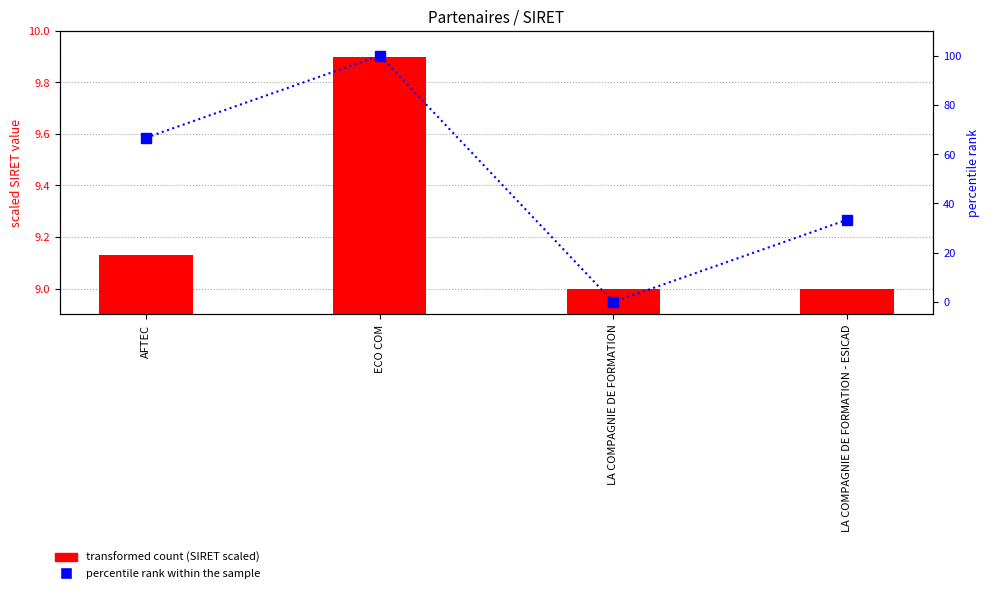

Where is transformed count (SIRET scaled) nearest to the value 9?

LA COMPAGNIE DE FORMATION